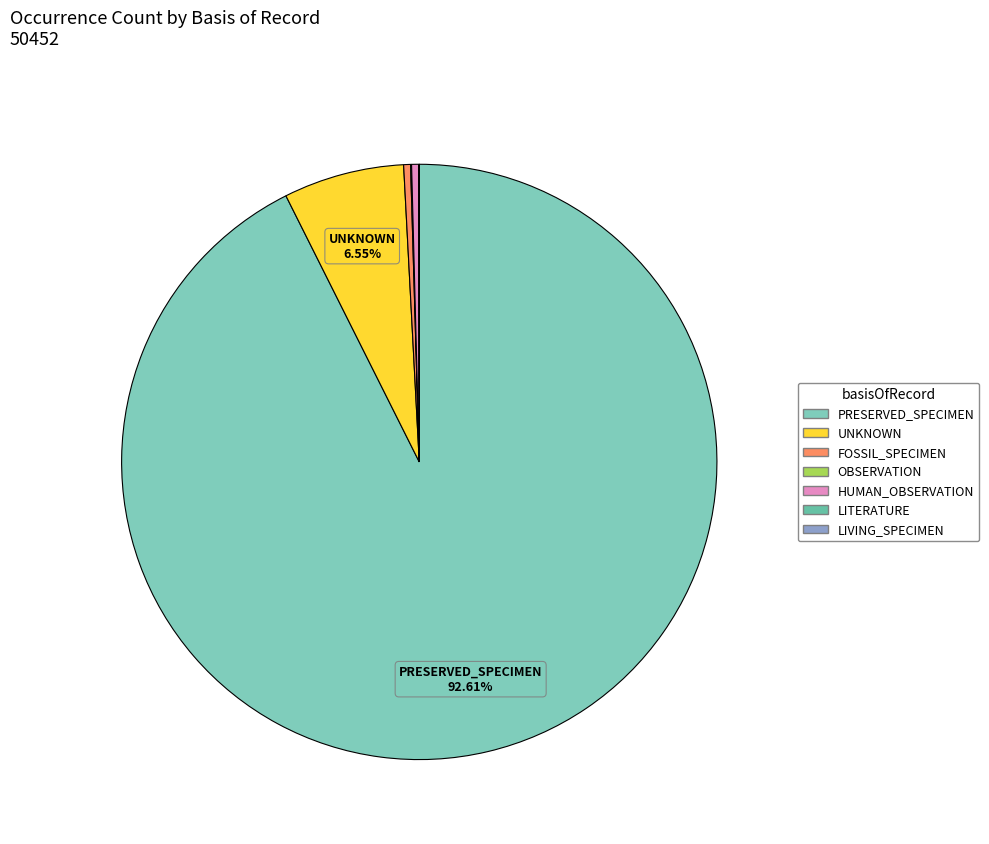

Is the sum of LITERATURE and UNKNOWN greater than half?

No